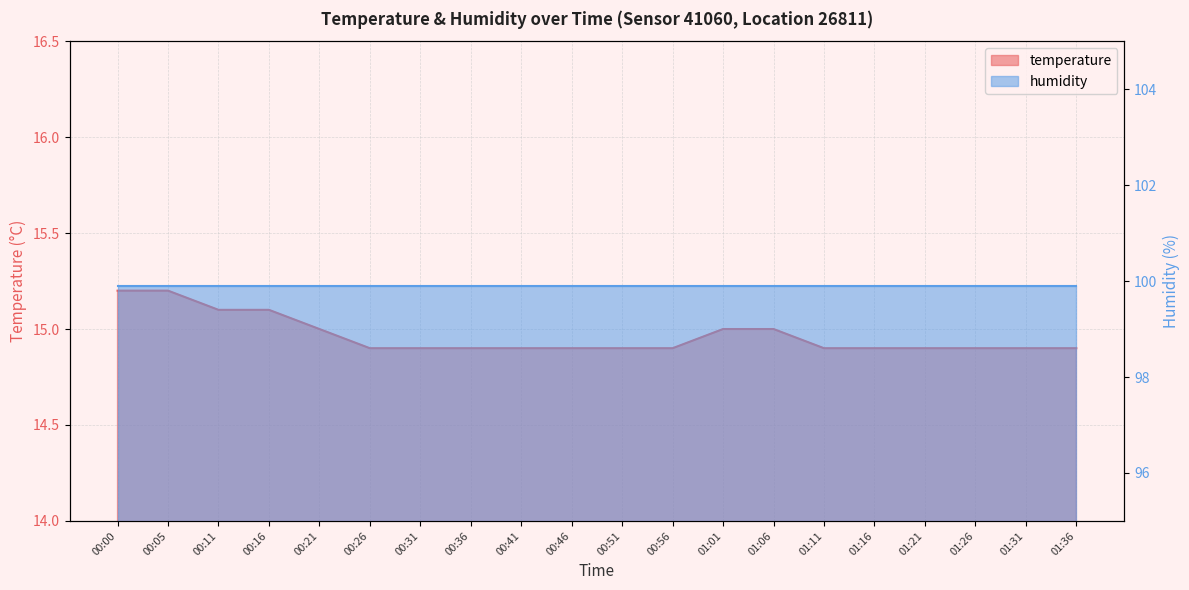

What is the label of the 12th point from the left?

00:56